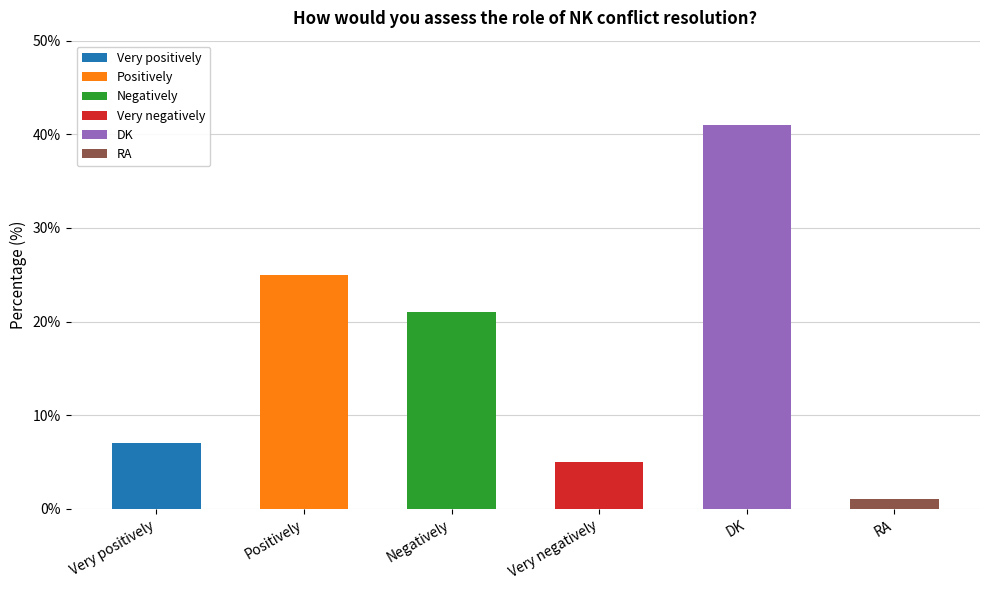

What is the difference between the second highest and second lowest values?

20